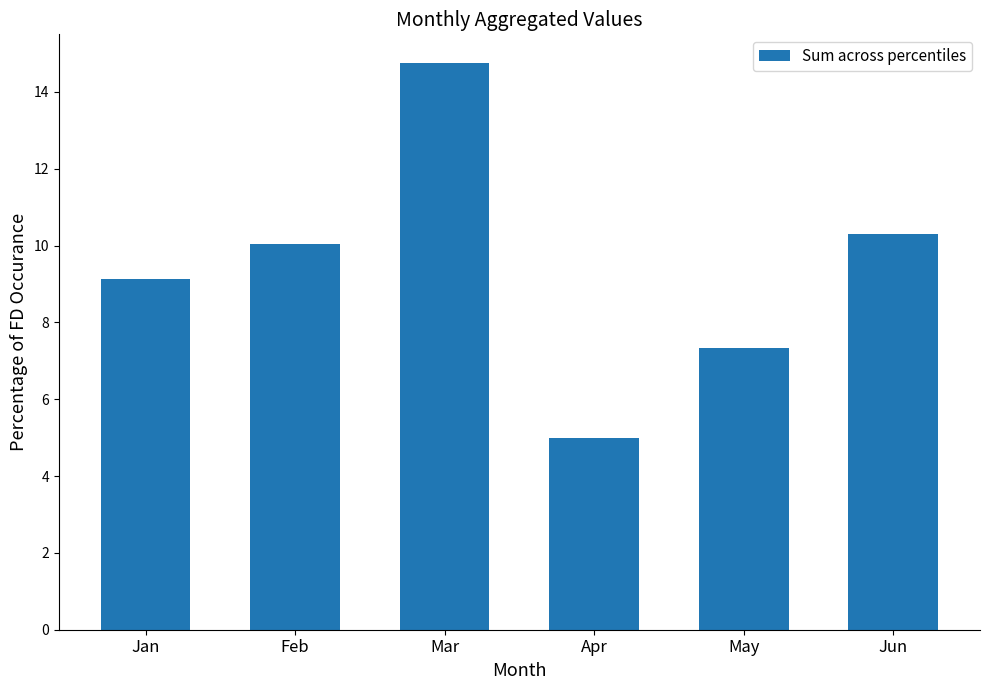

Rank the categories by value from highest to lowest.

Mar, Jun, Feb, Jan, May, Apr